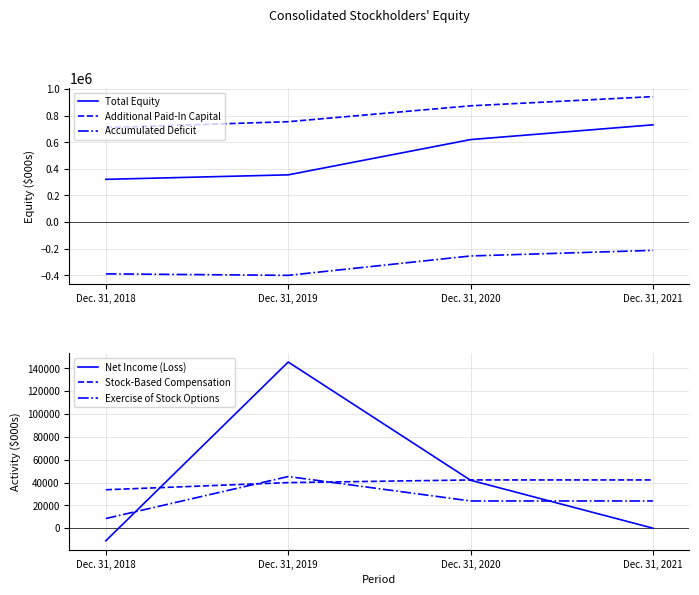

Where is Total Equity nearest to the value 525817?

Dec. 31, 2020